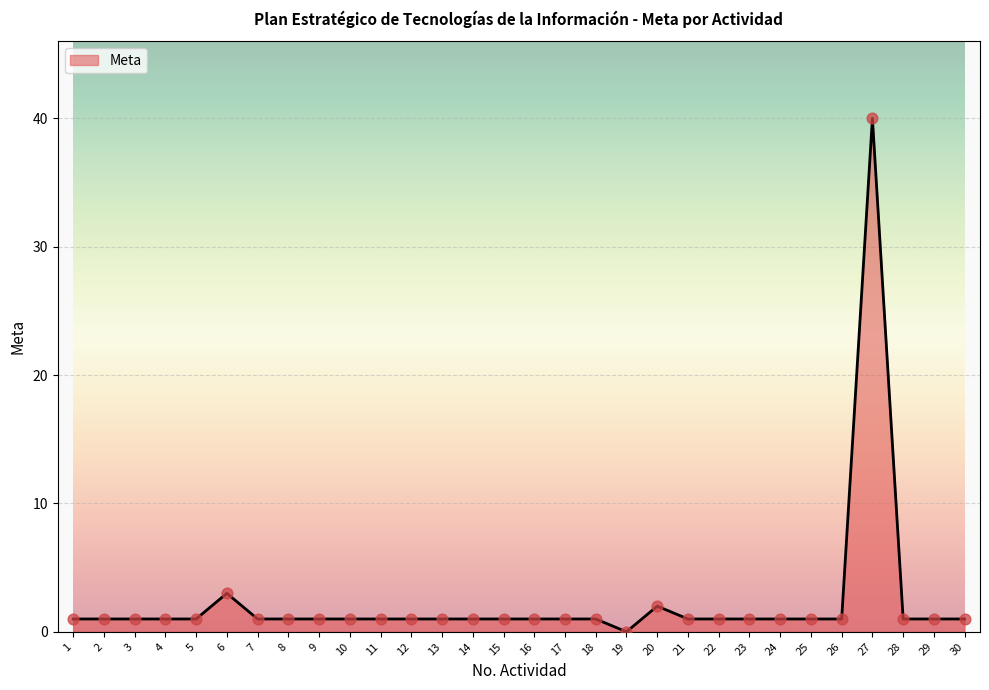

What is the ratio of the value at 7 to the value at 16?

1.0